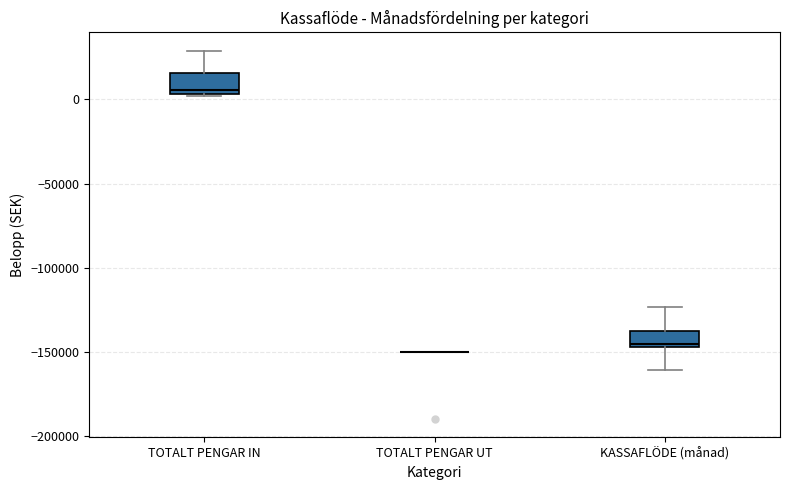

Reading left to right, transcribe this box plot: for each box, give where its median line is, the range the box spans, and where its two whiskers end, as read against the y-axis. The values are not printed on the chart, so give them approximately, as read against the axis.

TOTALT PENGAR IN: median 5000 (just above the box's lower edge), box 5000 to 15000, whiskers 0 to 30000
TOTALT PENGAR UT: box collapsed to a line at -150000, whiskers -150000 to -150000
KASSAFLÖDE (månad): median -145000 (just above the box's lower edge), box -145000 to -140000, whiskers -160000 to -125000